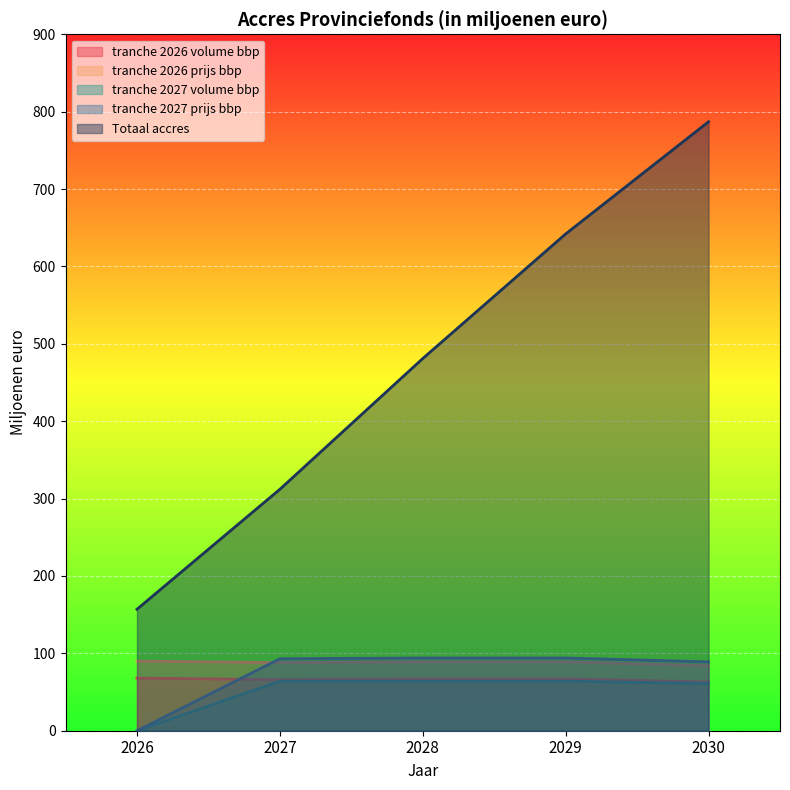

True or false: tranche 2027 volume bbp and tranche 2026 prijs bbp cross at least once.

False